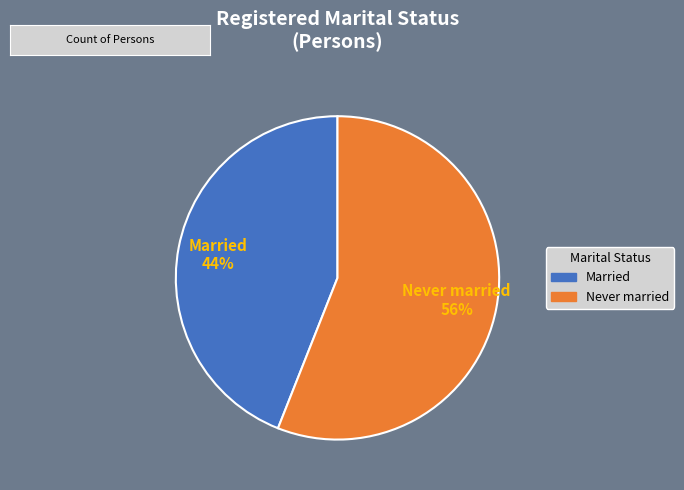

Is there any slice that represents more than half of the pie?

Yes